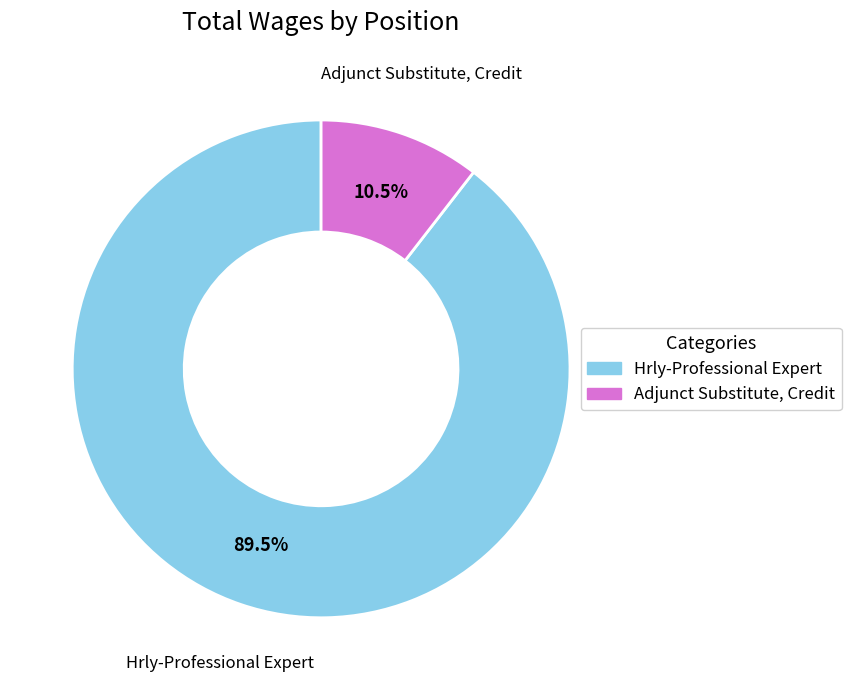

Which slice is the largest?

Hrly-Professional Expert